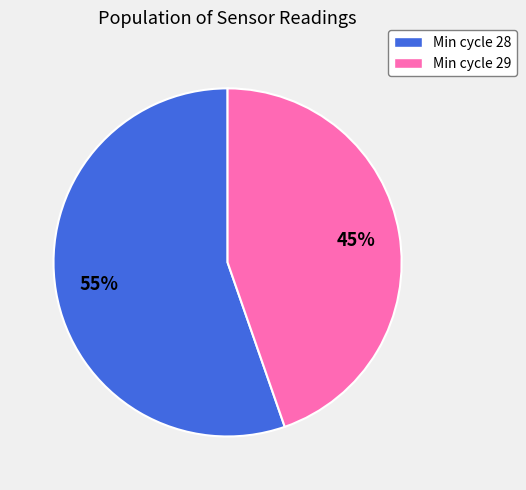

To the nearest percent, what is the average slice percentage?

50%